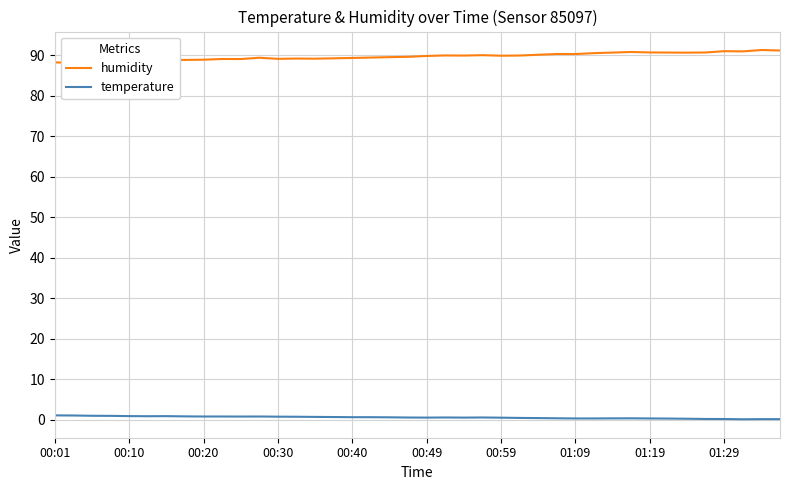

Which category has the lowest value in the humidity series?

00:10